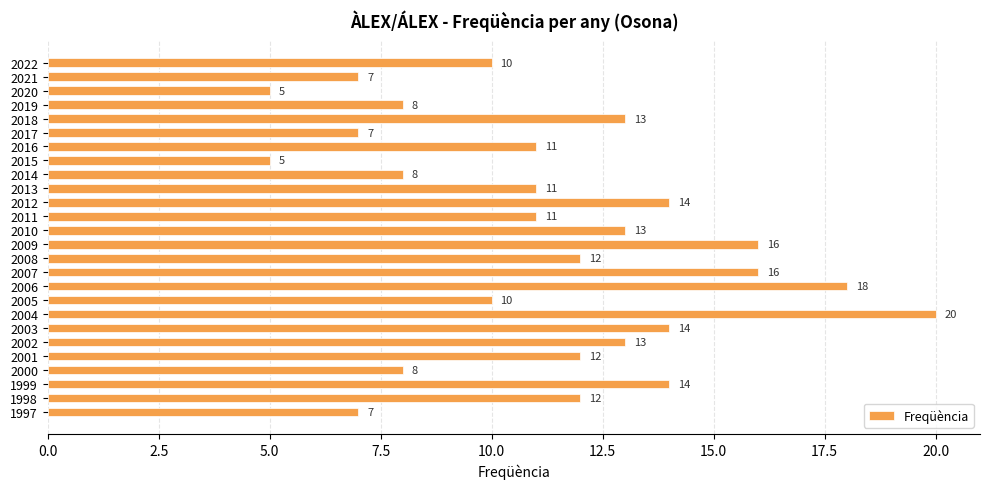

Does the chart contain stacked bars?

No